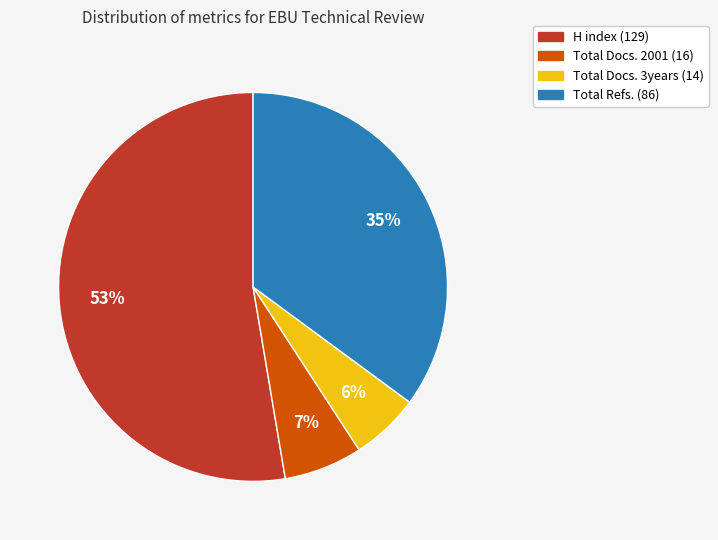

Which slice is the smallest?

Total Docs. 3years (14)